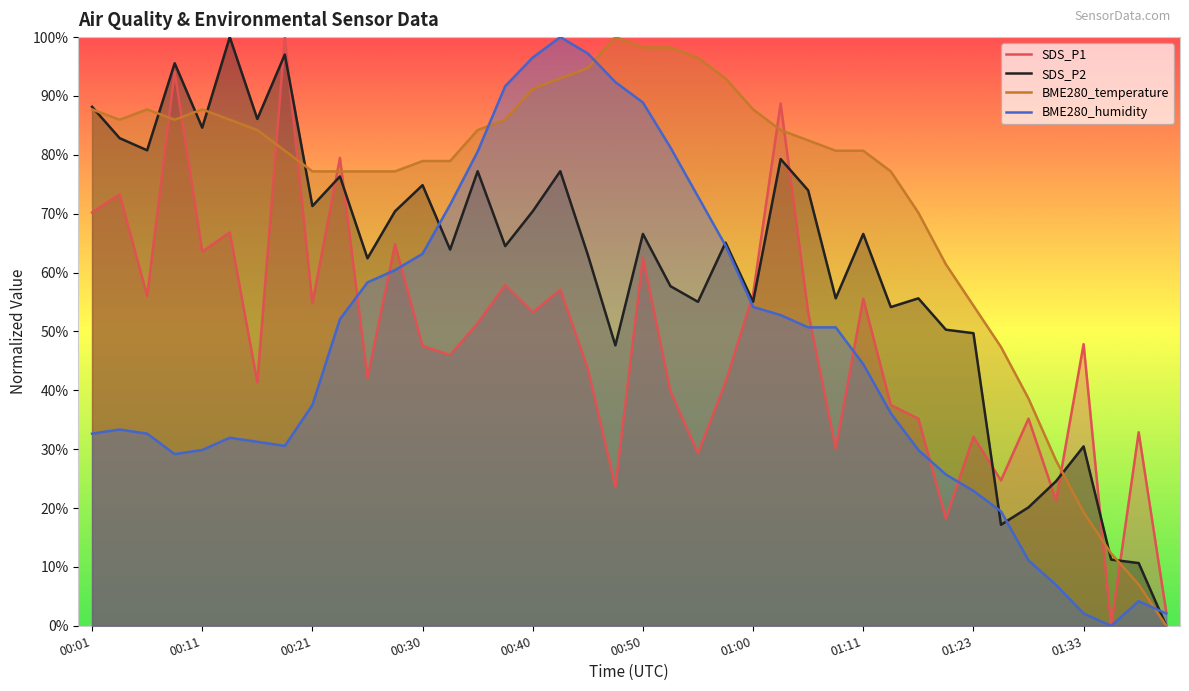

Where does the SDS_P2 series first go above 65?

00:01